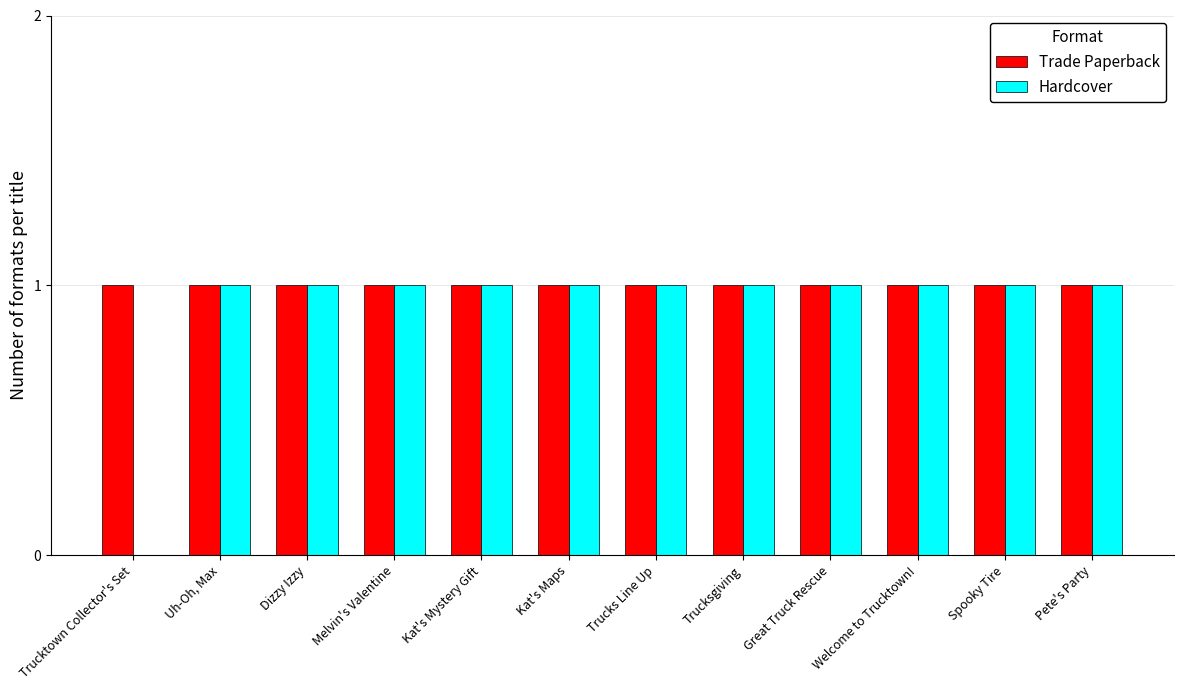

Reading left to right, transcribe all the data shown in this chart.

Trade Paperback: Trucktown Collector's Set=1	Uh-Oh, Max=1	Dizzy Izzy=1	Melvin's Valentine=1	Kat's Mystery Gift=1	Kat's Maps=1	Trucks Line Up=1	Trucksgiving=1	Great Truck Rescue=1	Welcome to Trucktown!=1	Spooky Tire=1	Pete's Party=1
Hardcover: Trucktown Collector's Set=0	Uh-Oh, Max=1	Dizzy Izzy=1	Melvin's Valentine=1	Kat's Mystery Gift=1	Kat's Maps=1	Trucks Line Up=1	Trucksgiving=1	Great Truck Rescue=1	Welcome to Trucktown!=1	Spooky Tire=1	Pete's Party=1